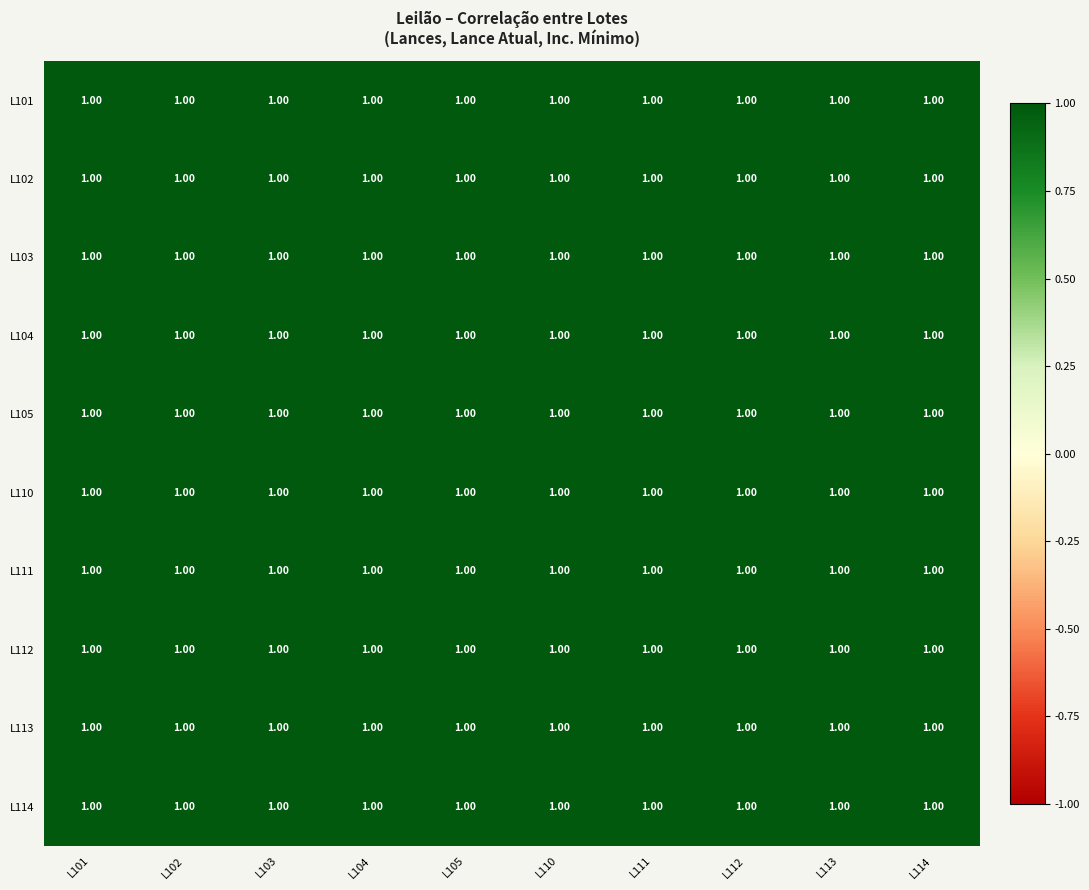

Which has a higher value, L112 or L101?

L101